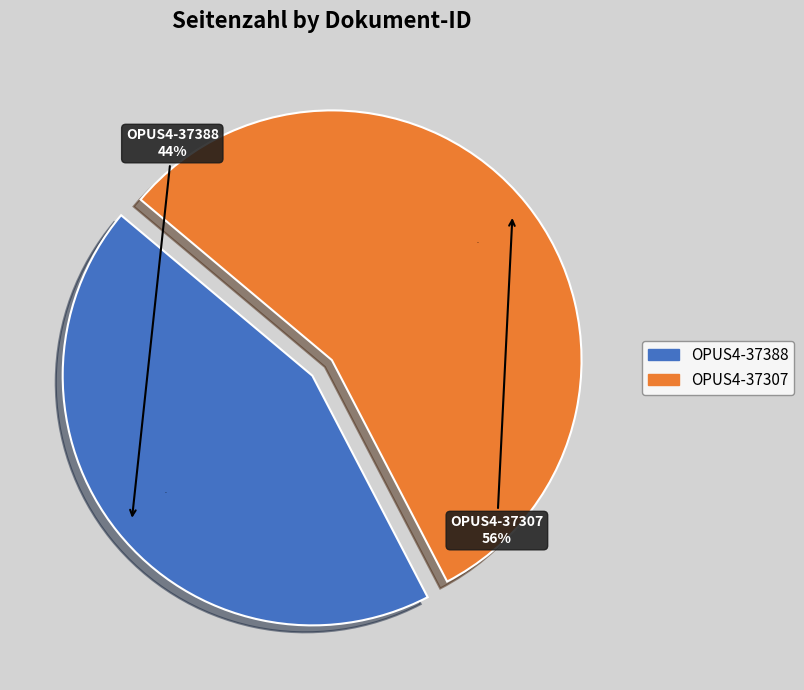

Is it true that OPUS4-37307 is 56% of the pie?

True